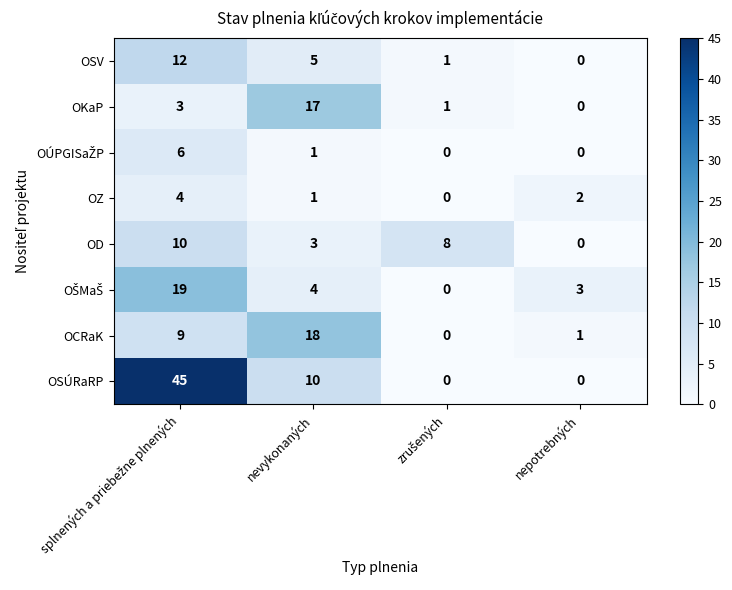

What is the difference between the highest and lowest values at nepotrebných?

3